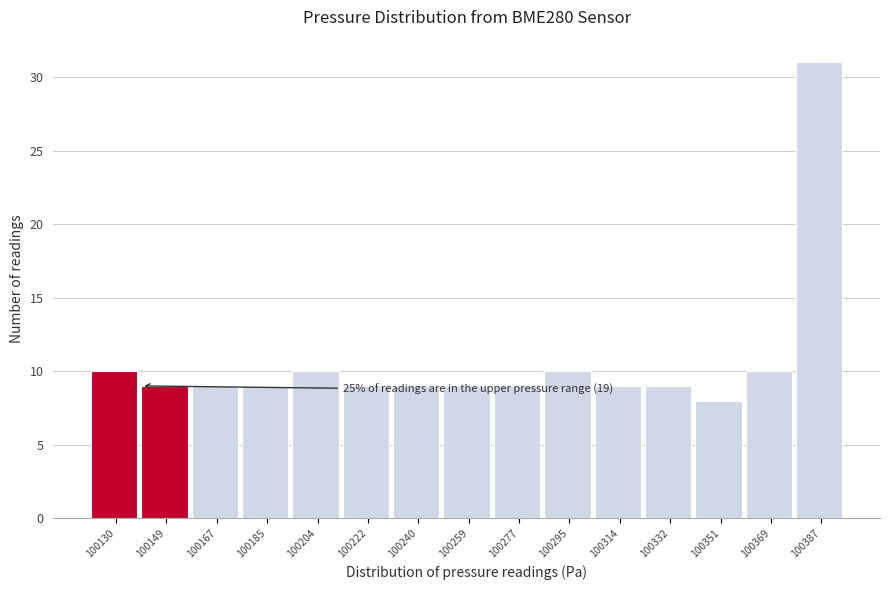

Reading right to left, transcribe all the data shown in this chart.

100387=31	100369=10	100351=8	100332=9	100314=9	100295=10	100277=9	100259=9	100240=9	100222=9	100204=10	100185=9	100167=9	100149=9	100130=10